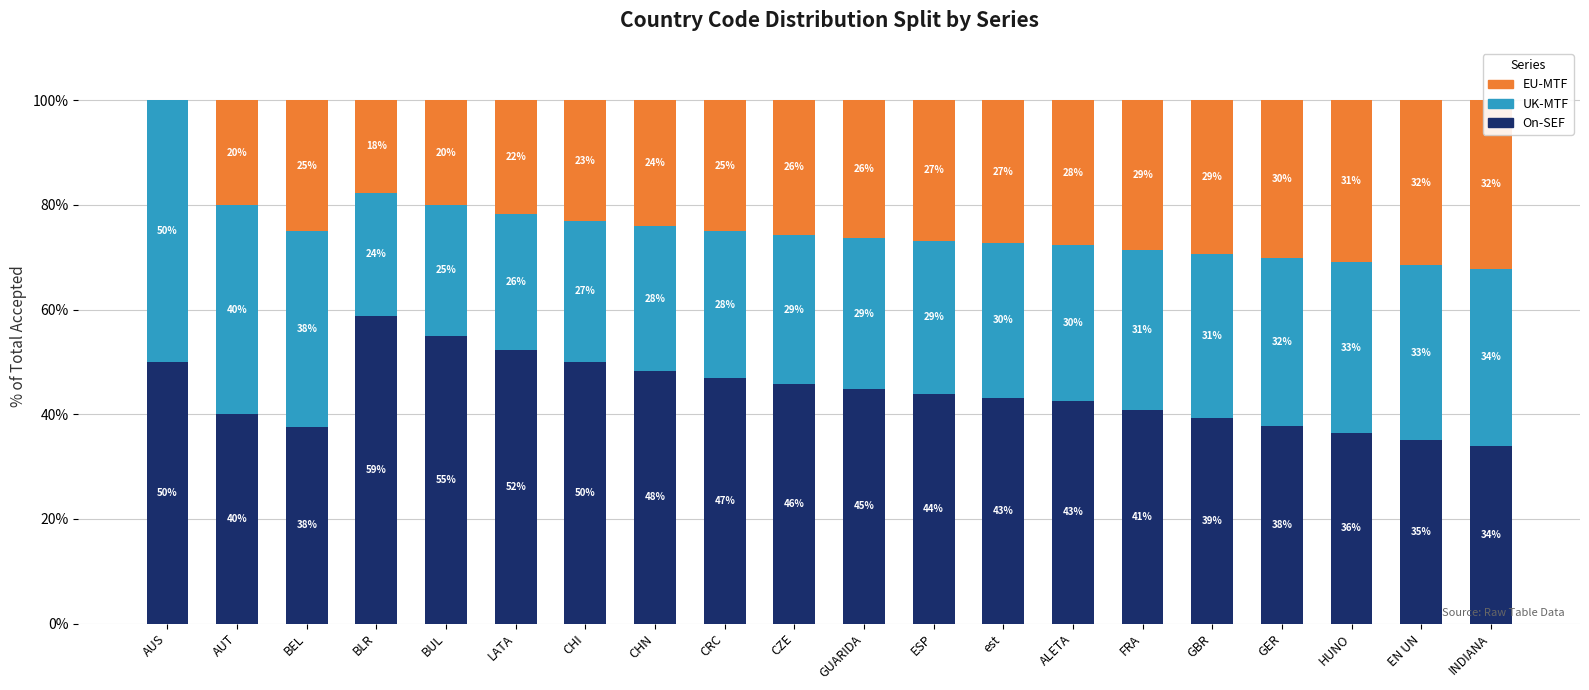

Where is UK-MTF nearest to the value 36?

BEL